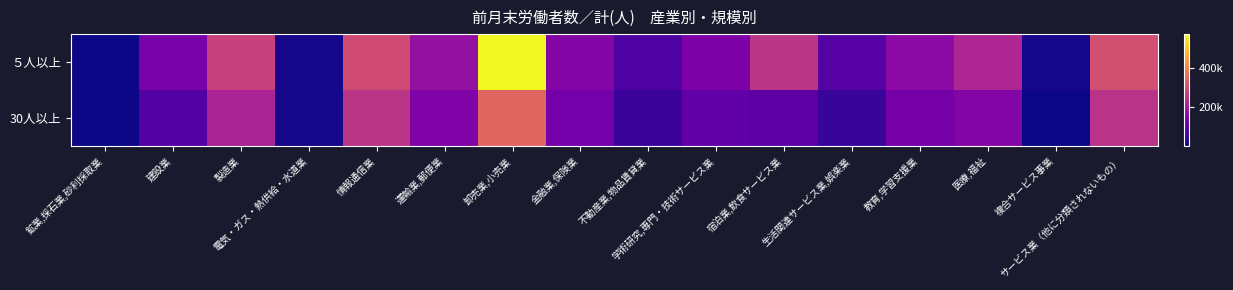

List the series in order of their peak value, highest first.

５人以上, 30人以上